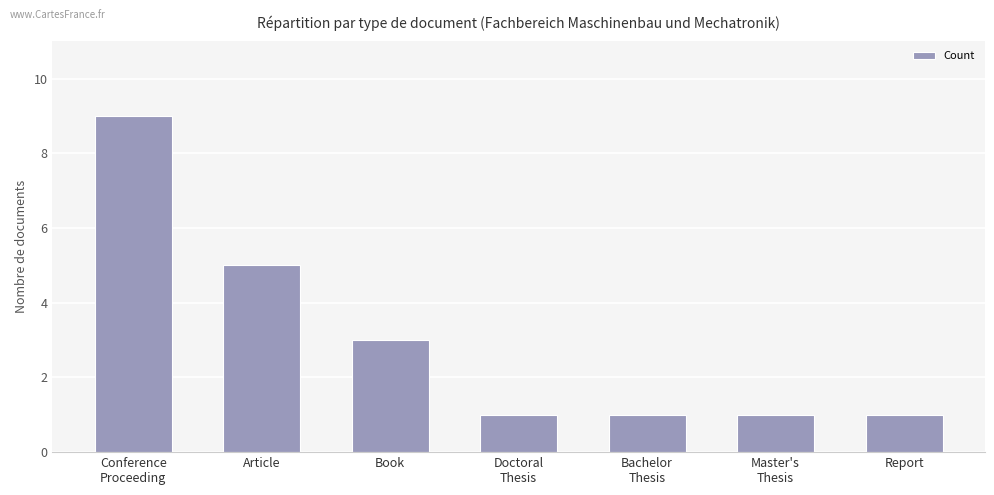

What is the smallest value displayed?

1